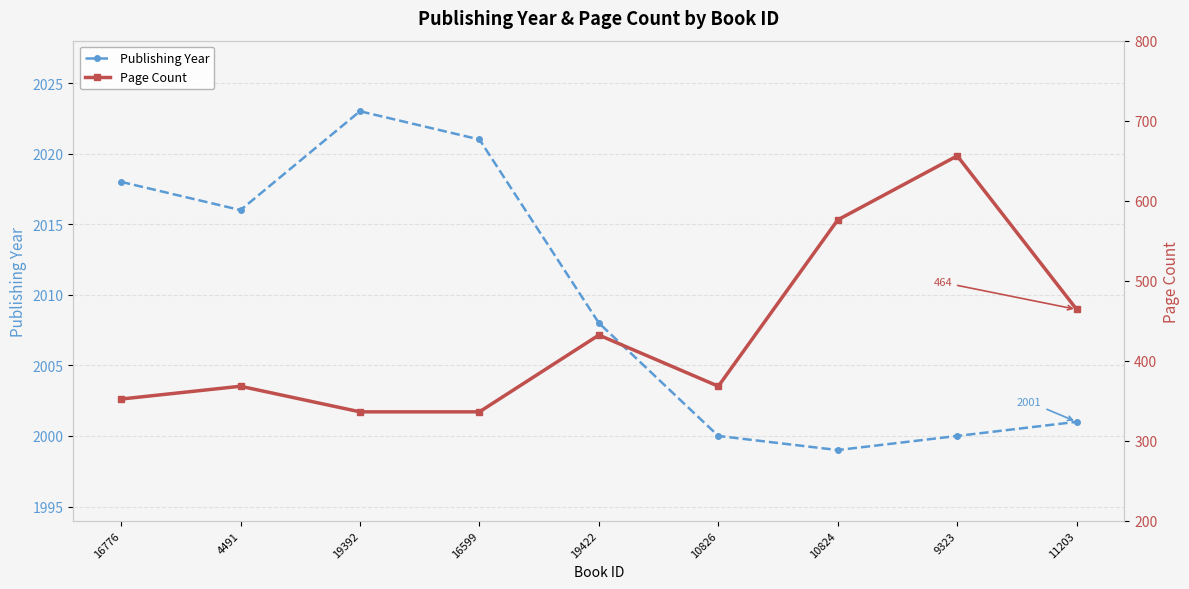

Which series has the largest range (max minus min)?

Page Count